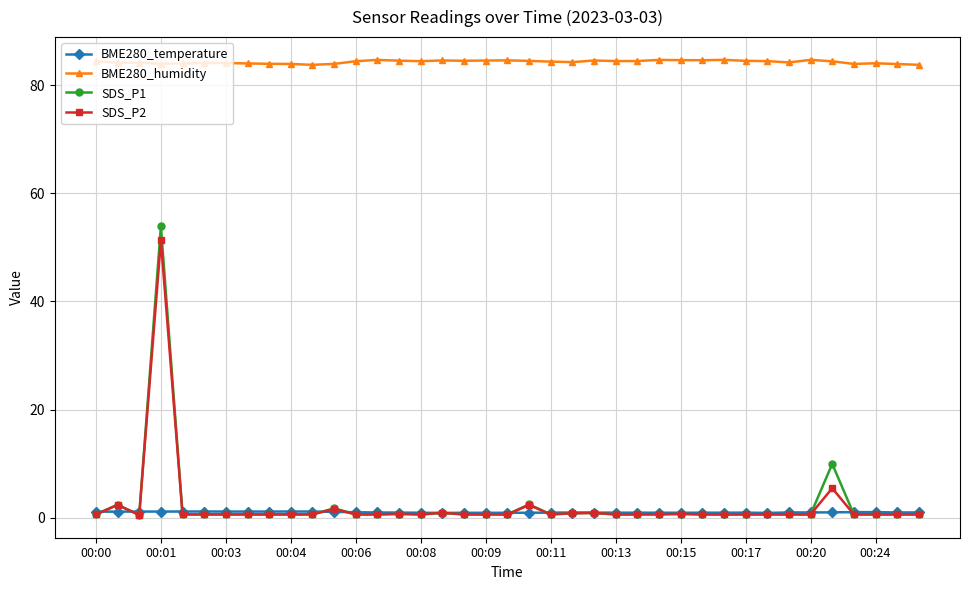

At how many categories does at least one series exceed 0?

39